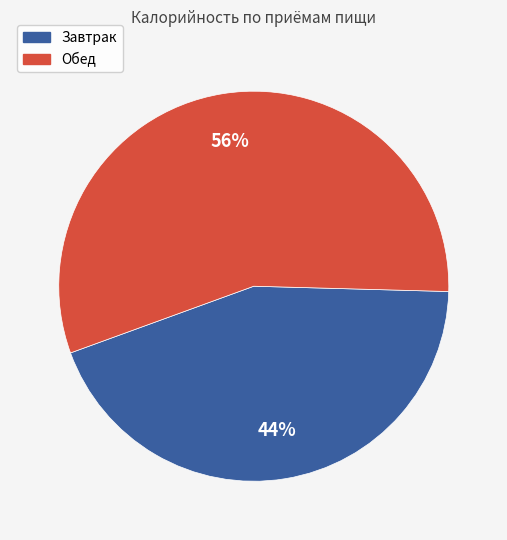

Which category accounts for the majority?

Обед